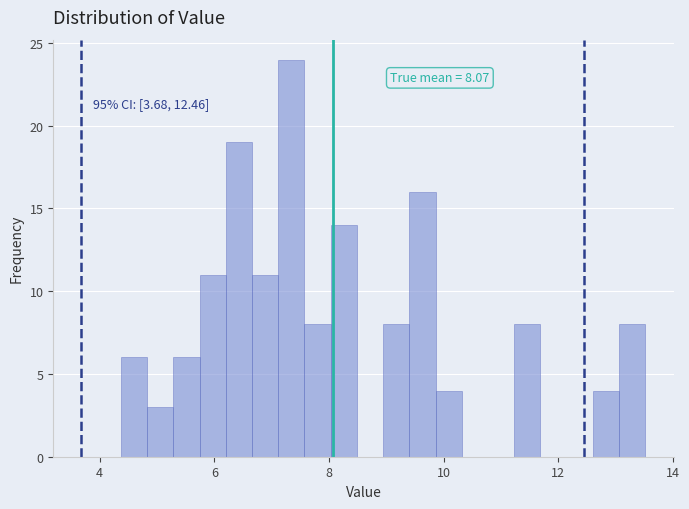

Around what value on the x-axis is the tallest bar? Give the approximate position of its centre, as read against the axis.

7.4